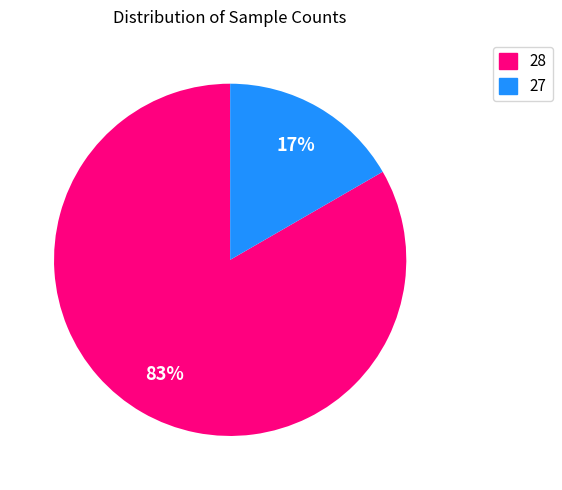

To the nearest percent, what is the average slice percentage?

50%